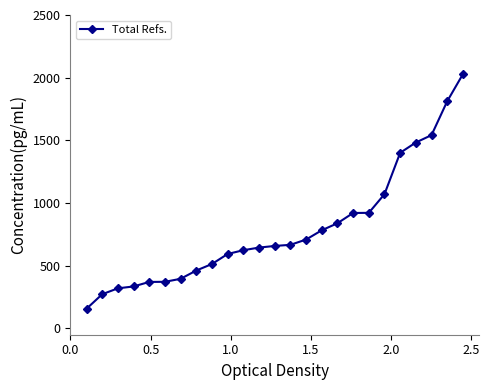

What is the sum of all values?

19899